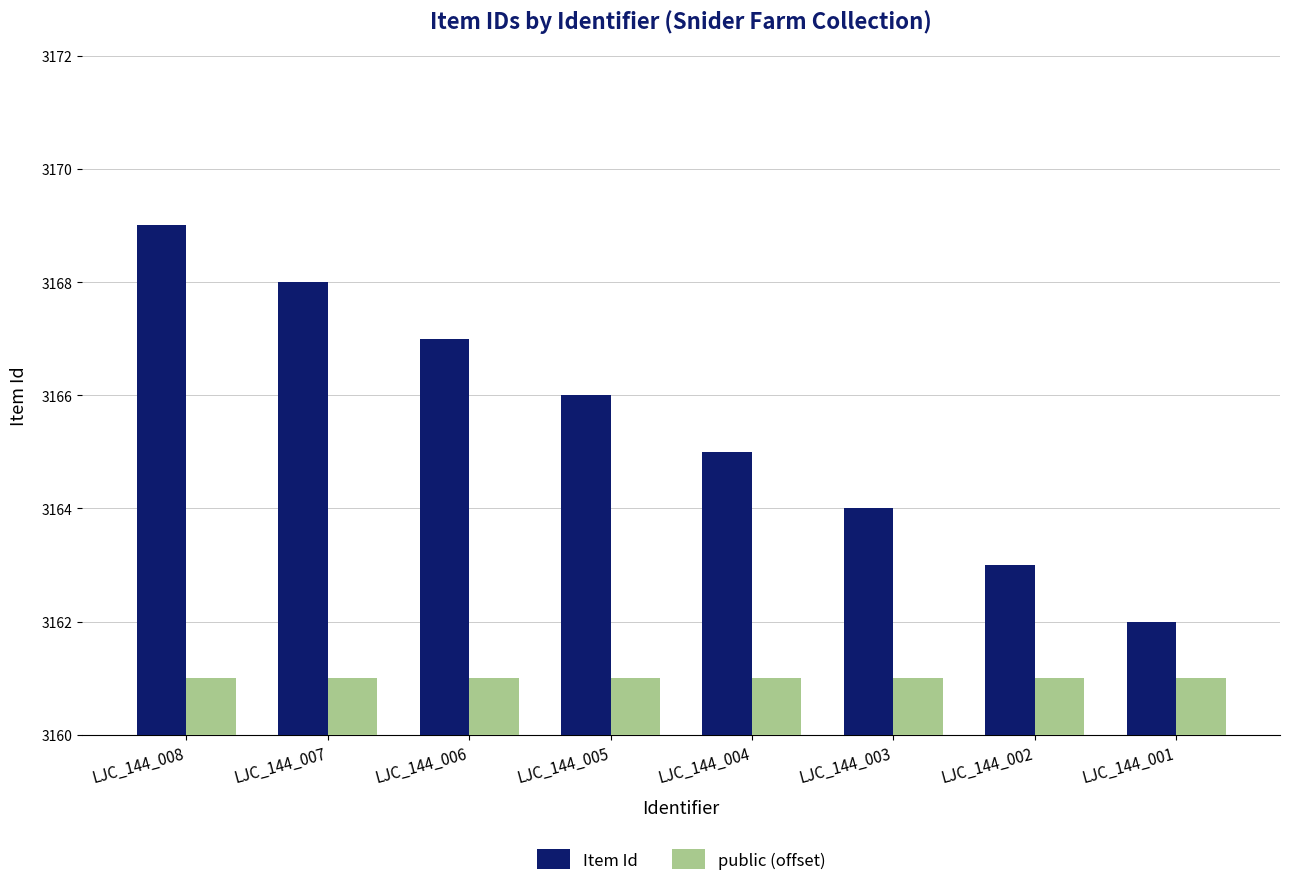

Rank the categories by Item Id value from highest to lowest.

LJC_144_008, LJC_144_007, LJC_144_006, LJC_144_005, LJC_144_004, LJC_144_003, LJC_144_002, LJC_144_001